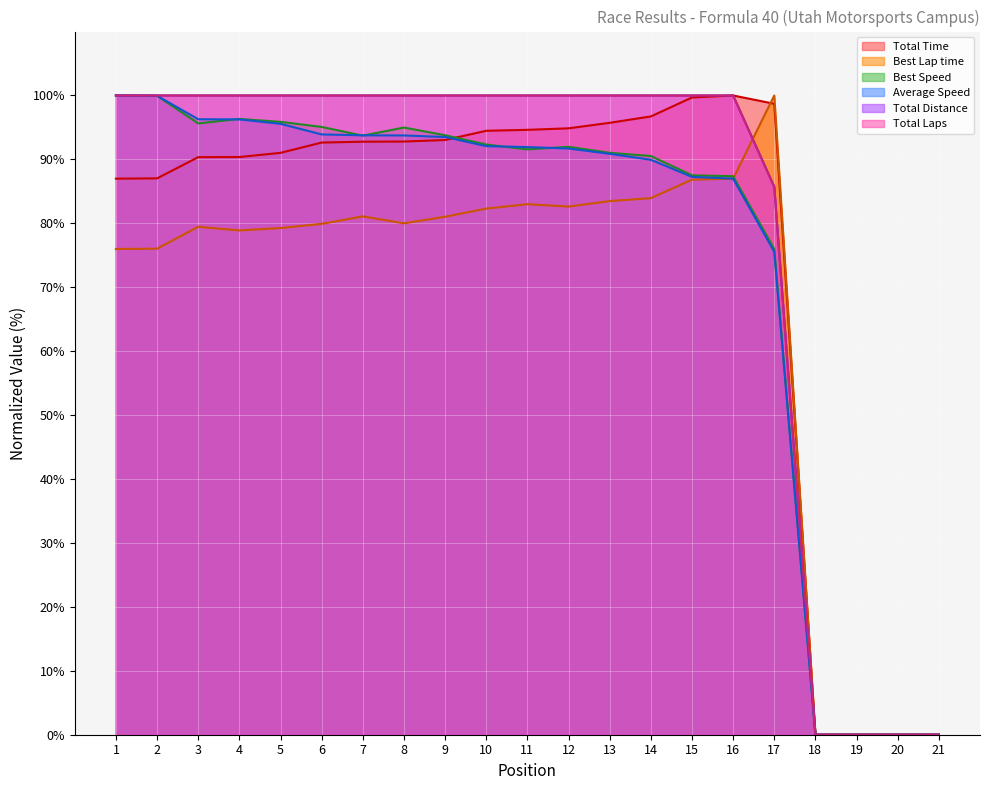

How many series are shown in this chart?

6